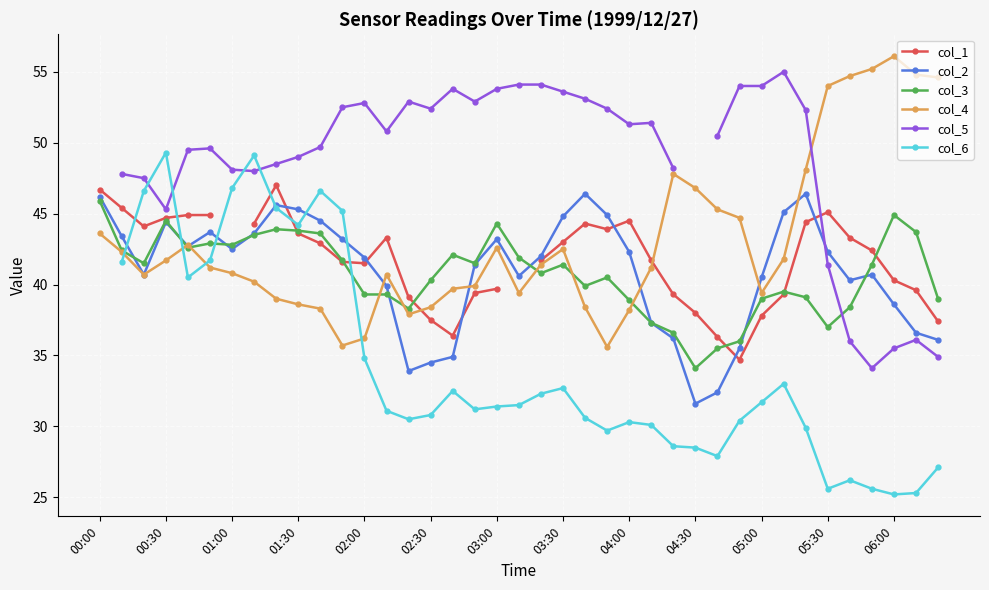

What is the difference between the maximum and second lowest values in the col_4 series?

20.4